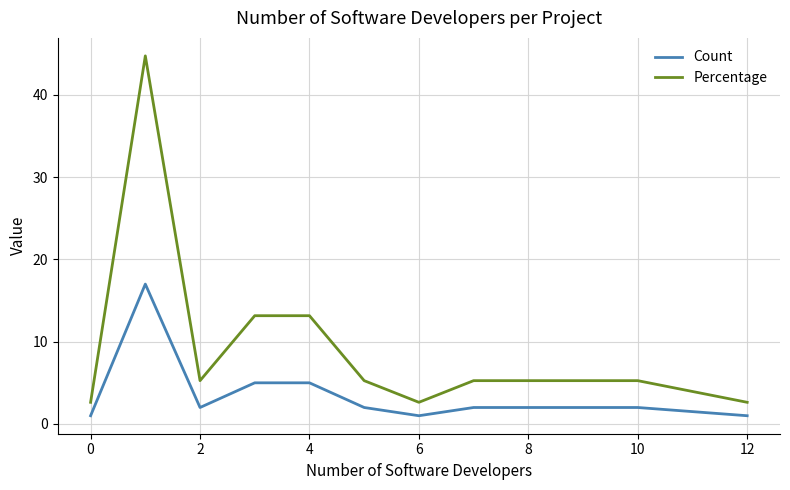

What is the lowest value of the Count series?

1.0